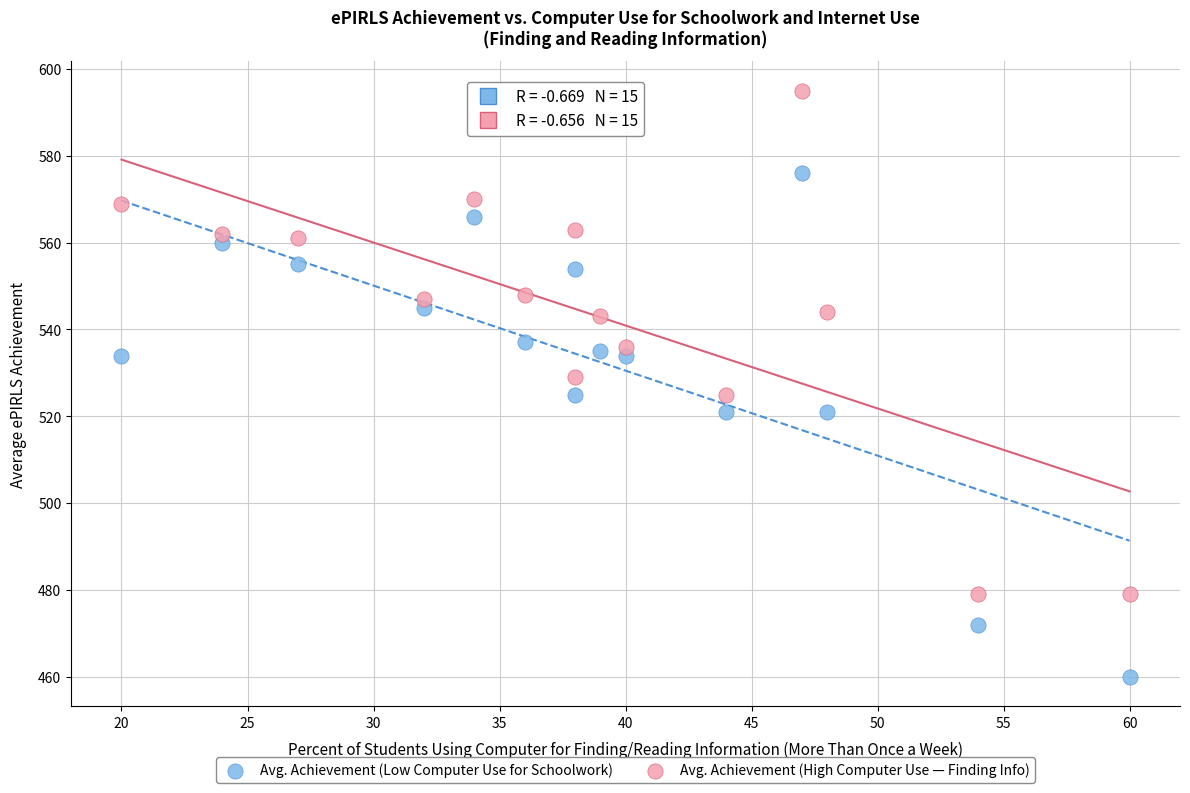

Across all data points, what is the range of Y values (max minus min)?

135